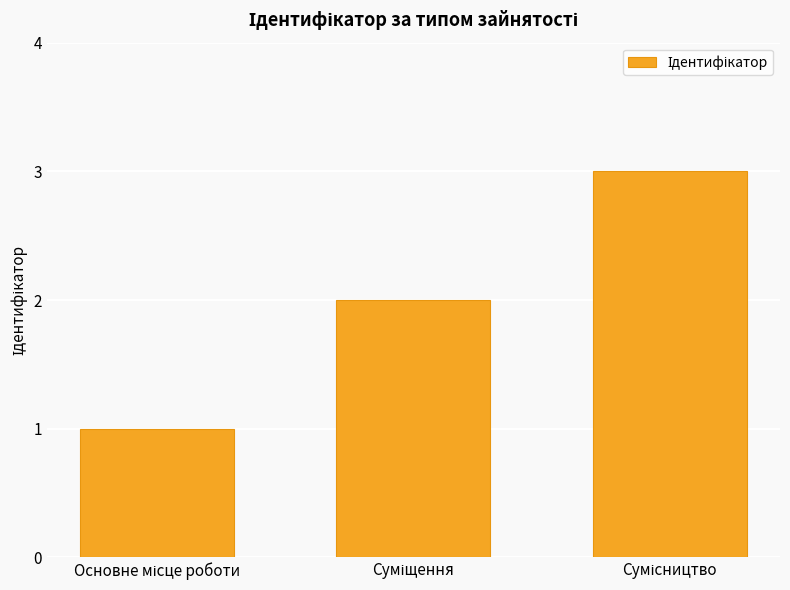

What is the greatest value displayed?

3